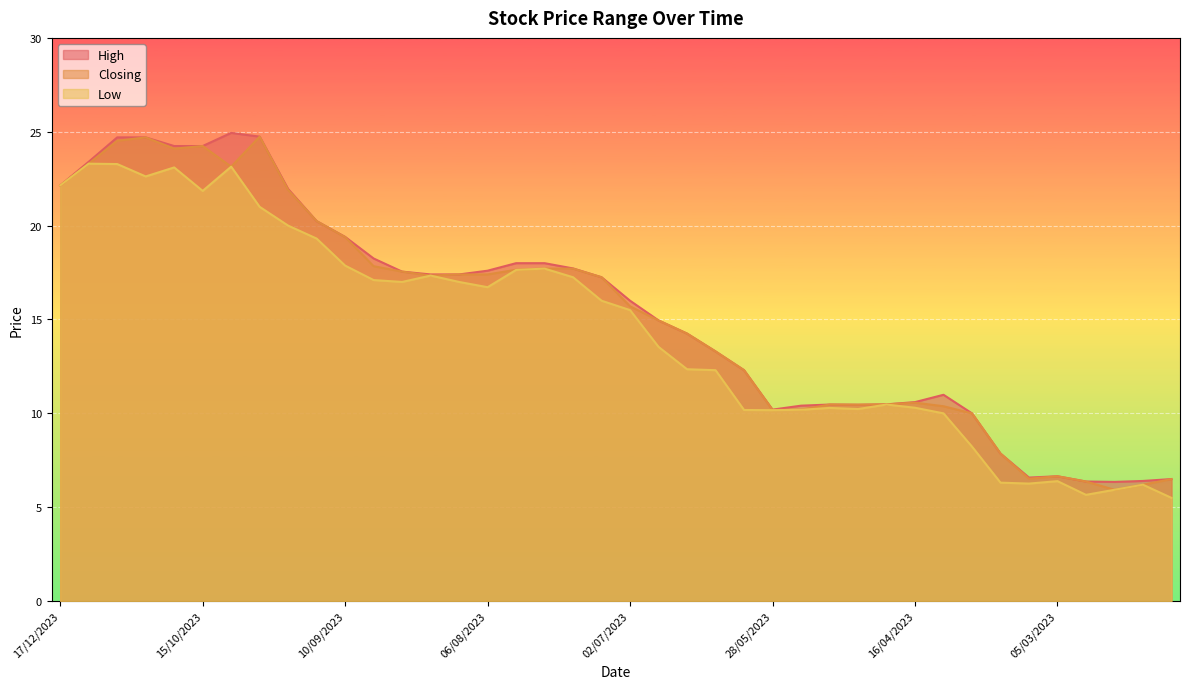

How many values in the High series exceed 17?

20